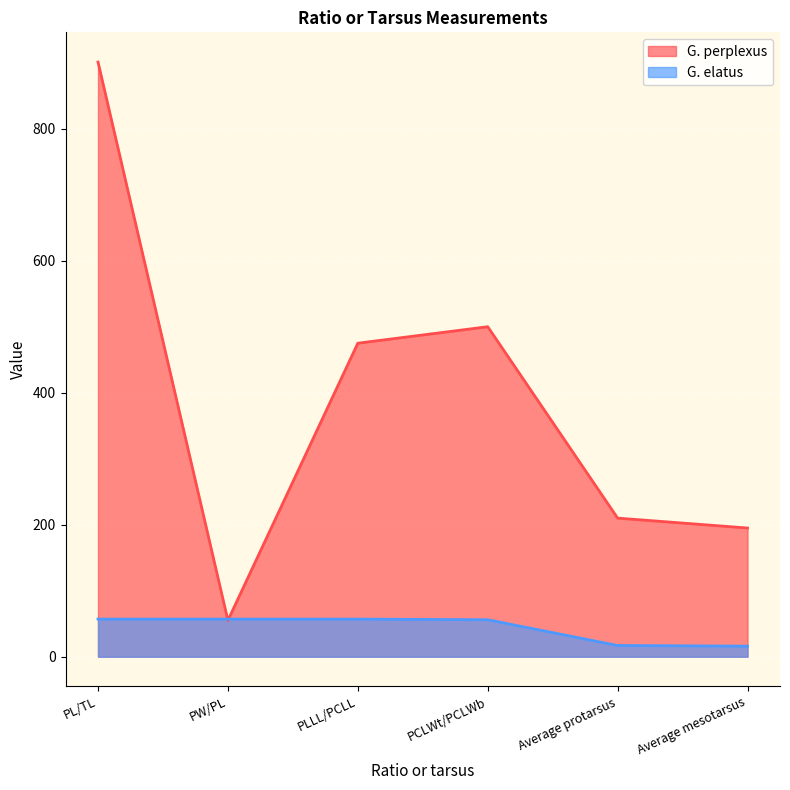

Which series has the largest range (max minus min)?

G. perplexus